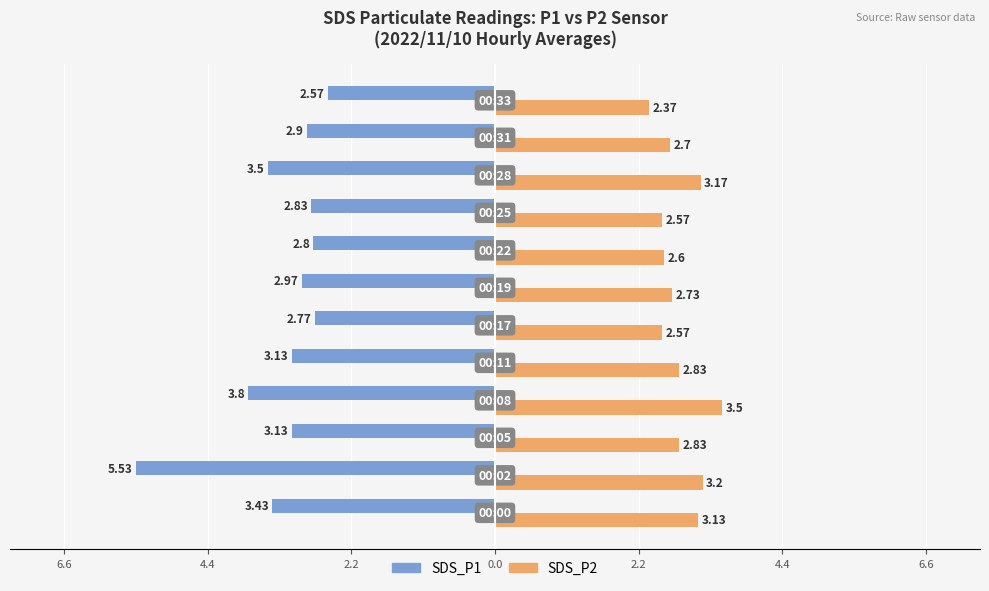

What are all the series names shown in the legend?

SDS_P1, SDS_P2